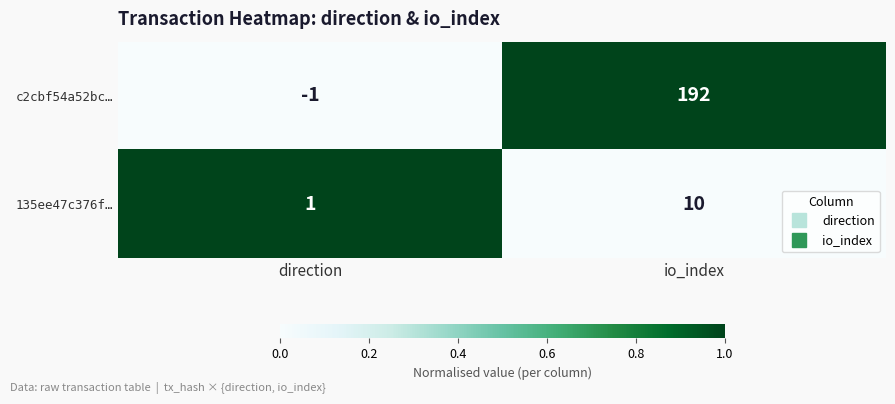

Reading left to right, transcribe all the data shown in this chart.

c2cbf54a52bc…: direction=-1	io_index=192
135ee47c376f…: direction=1	io_index=10